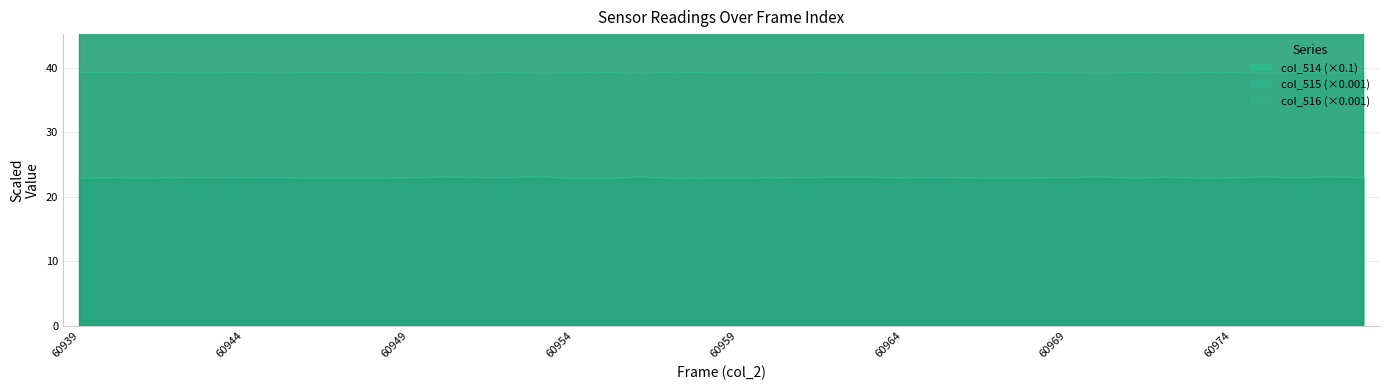

At how many categories does at least one series exceed 257?

40